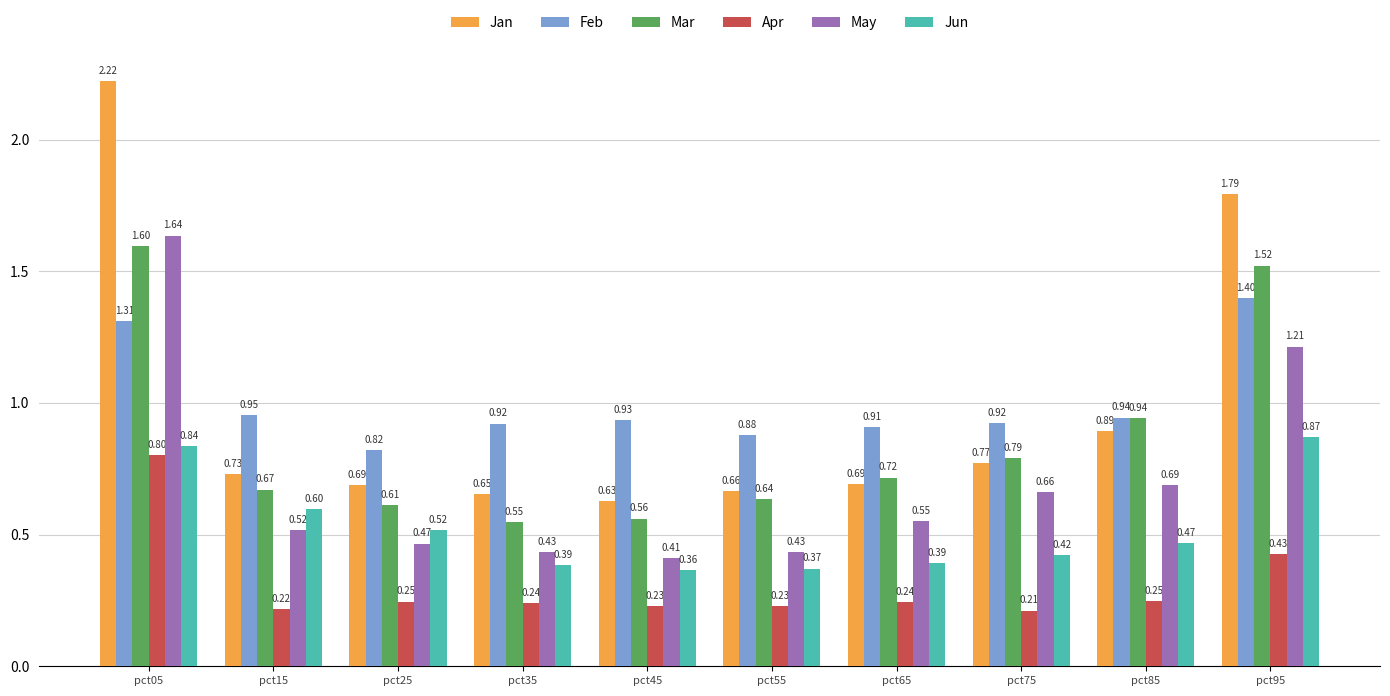

Between pct75 and pct85, which series saw the biggest shift?

Mar